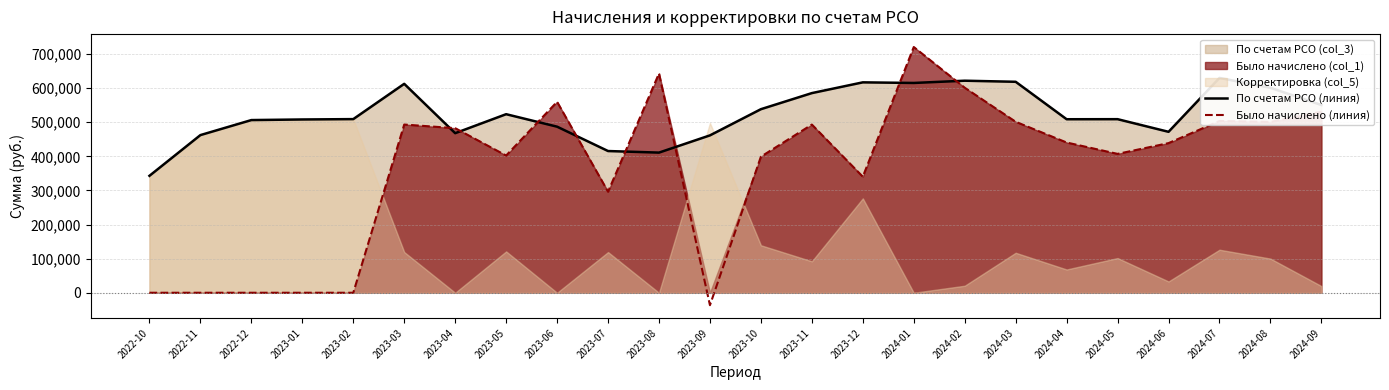

Which category has the lowest value across all series?

2023-09